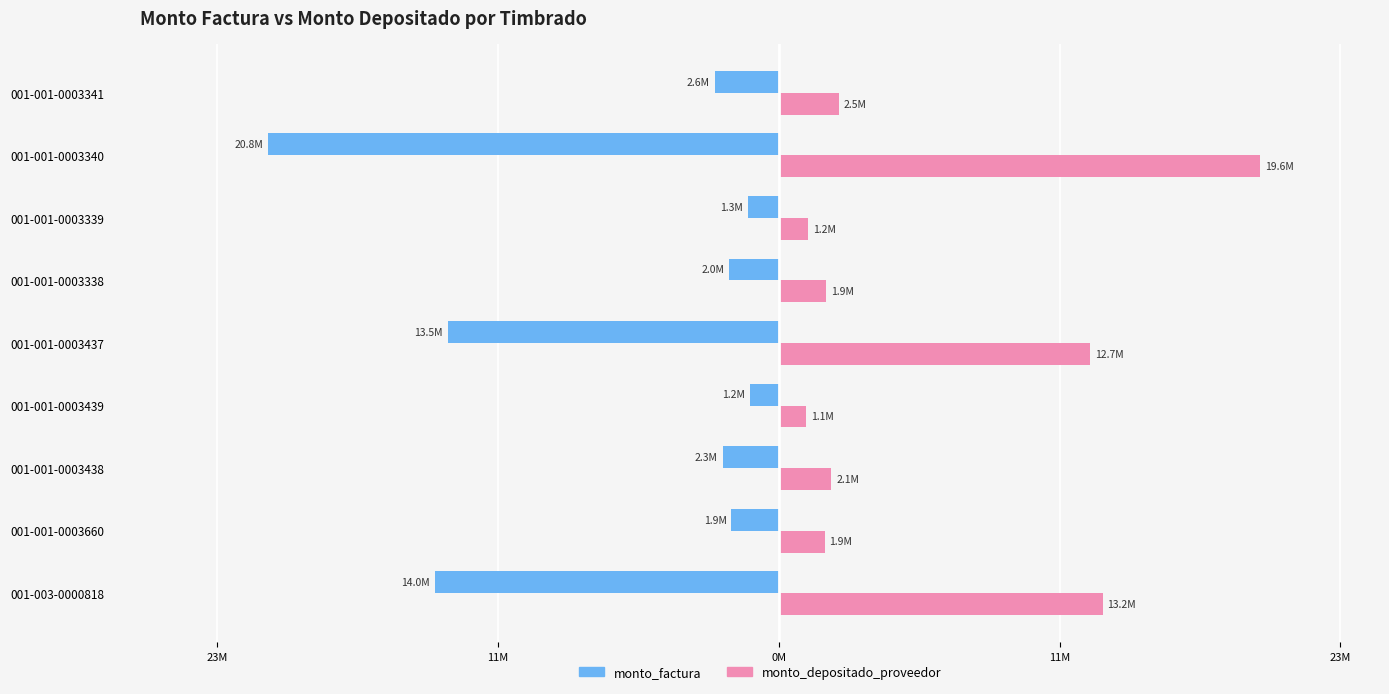

What are all the series names shown in the legend?

monto_factura, monto_depositado_proveedor